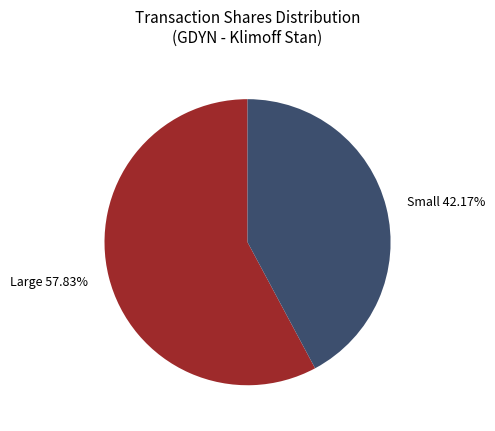

How many slices are in this pie chart?

2